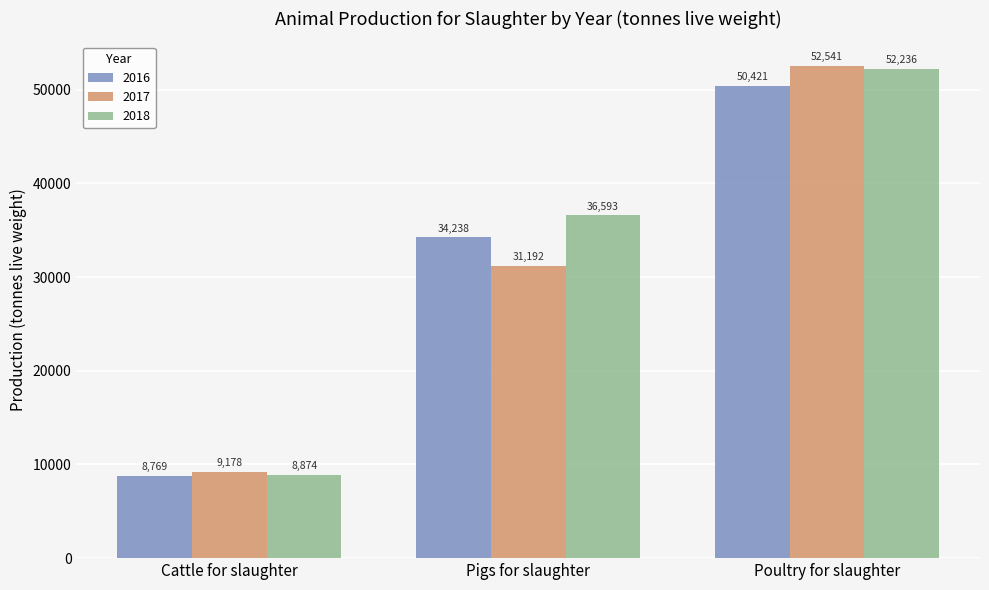

What are all the series names shown in the legend?

2016, 2017, 2018